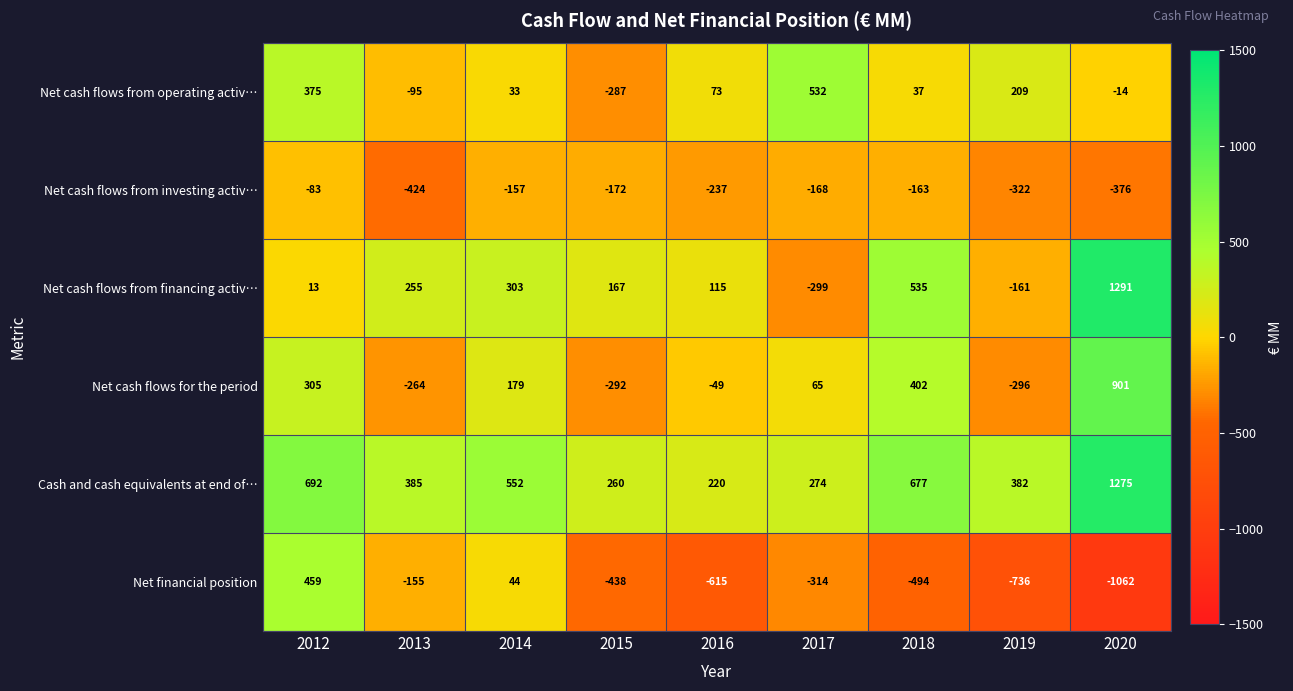

How many values in Net financial position are below zero?

7